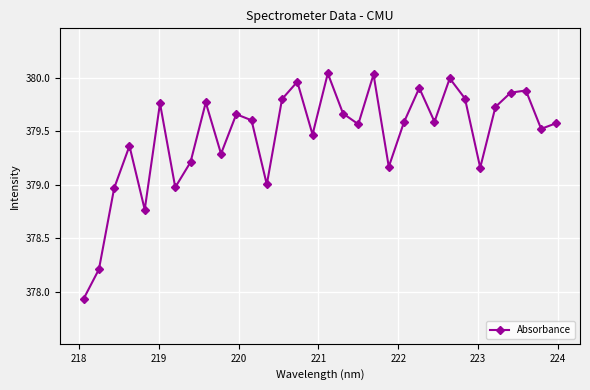

True or false: there are more than 2 points higher than both neighbors.

True